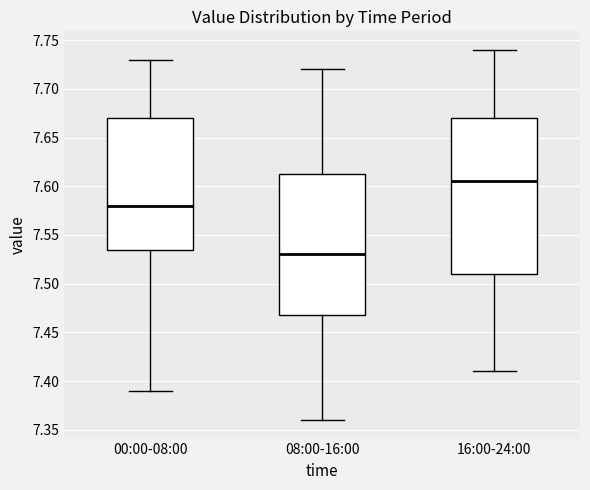

Reading left to right, read every box against the y-axis: the position of its median line, the range the box covers, and the ends of its whiskers. The values are not printed on the chart, so give them approximately, as read against the axis.

00:00-08:00: median 7.580, box 7.535 to 7.670, whiskers 7.390 to 7.730
08:00-16:00: median 7.530, box 7.470 to 7.615, whiskers 7.360 to 7.720
16:00-24:00: median 7.605, box 7.510 to 7.670, whiskers 7.410 to 7.740